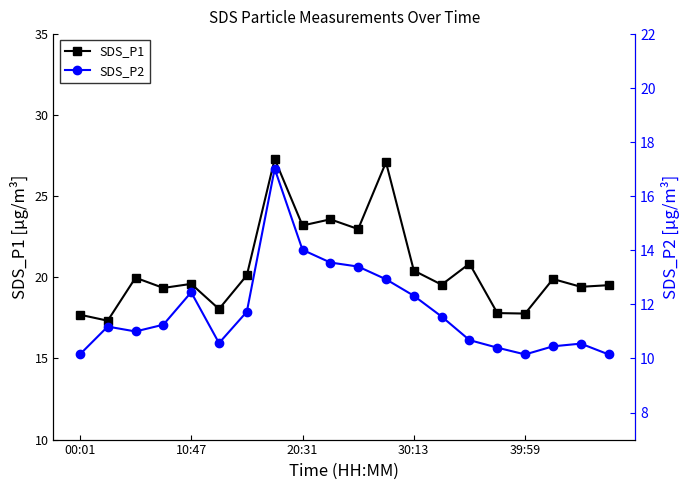

True or false: SDS_P1 and SDS_P2 intersect in this chart.

False